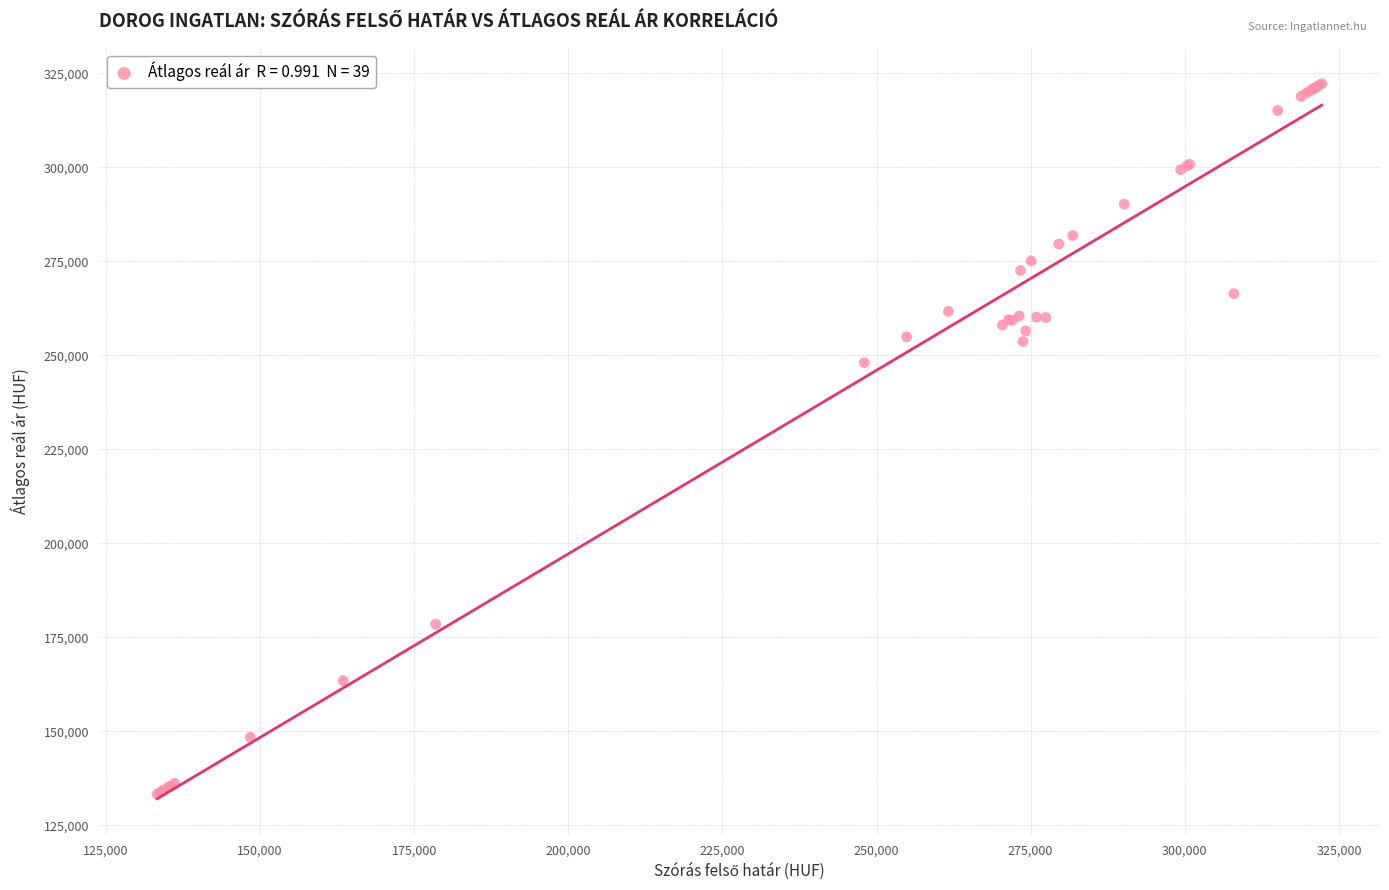

What Y value in the scatter plot is closest to 227770?

248017